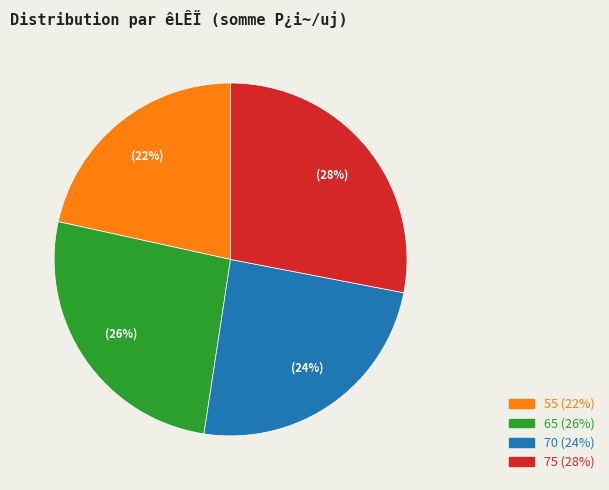

Between 65 and 70, which is larger?

65